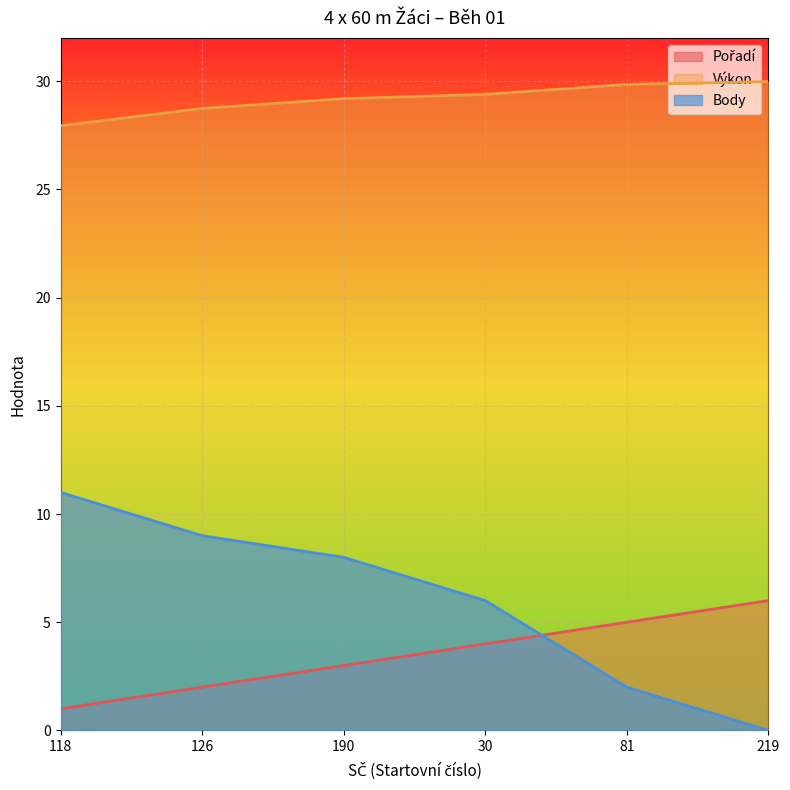

Rank the categories by Výkon value from highest to lowest.

219, 81, 30, 190, 126, 118